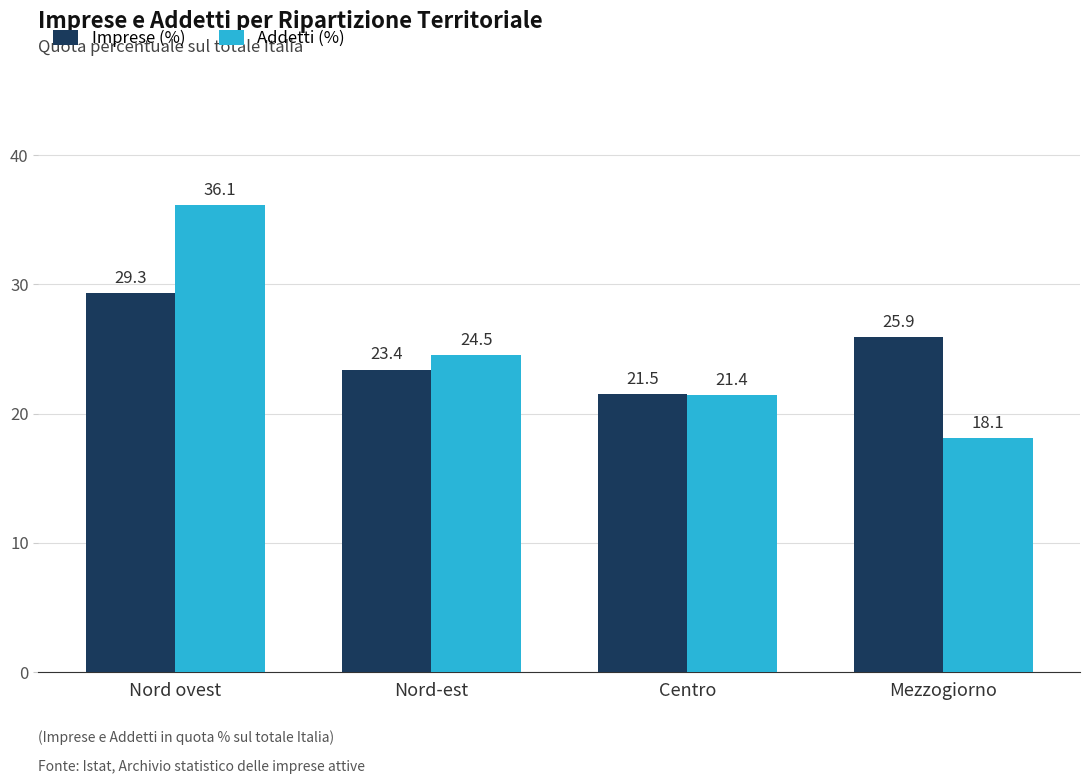

Which series has the largest range (max minus min)?

Addetti (%)